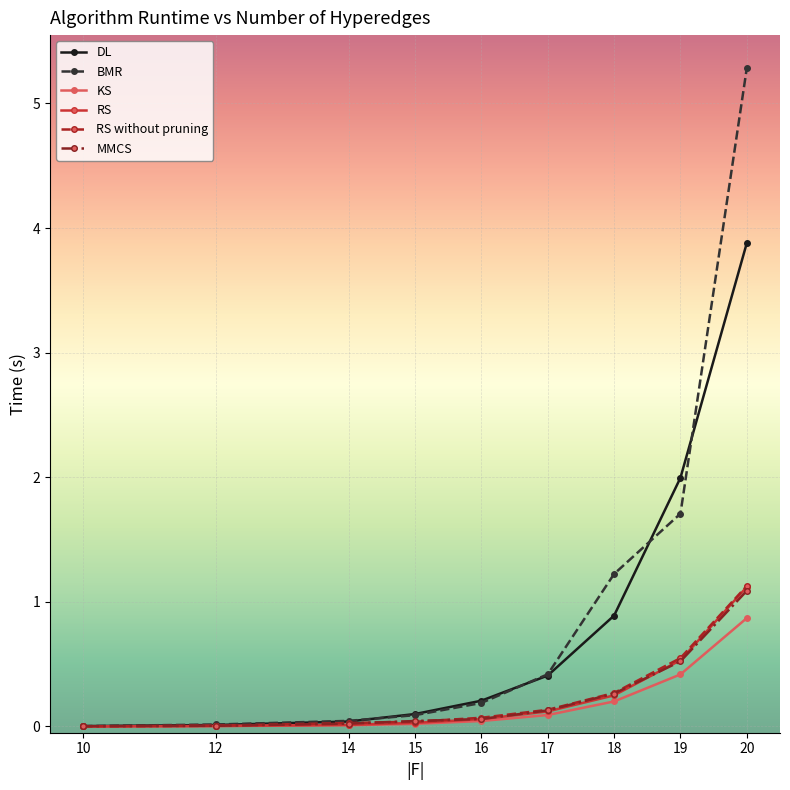

Is it true that BMR equals 0.1 at 15?

True